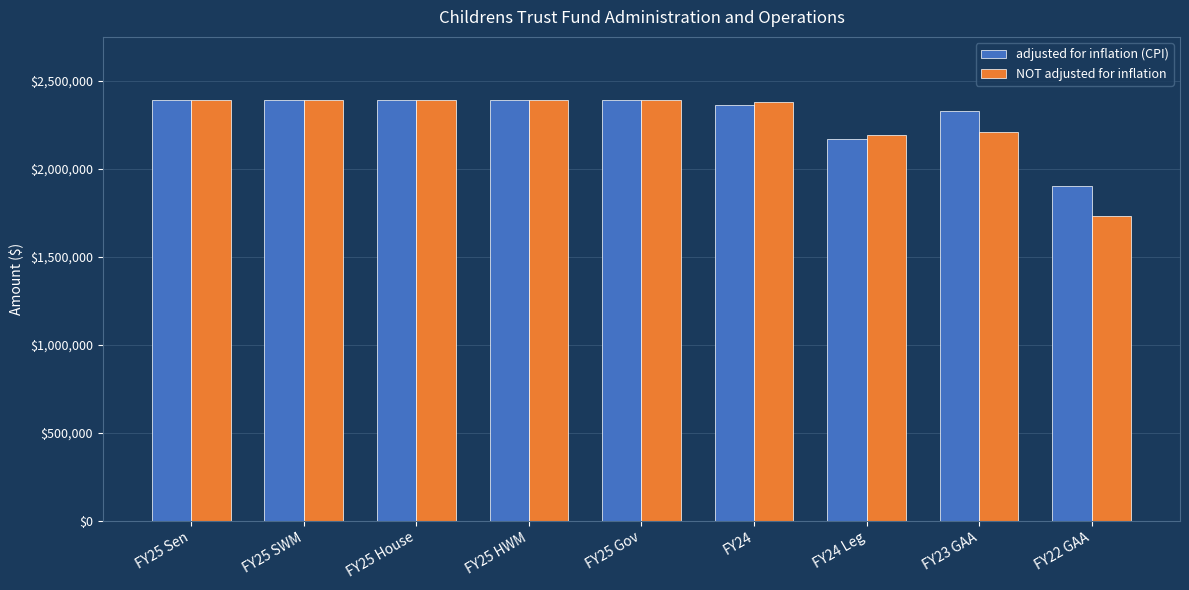

Is it true that NOT adjusted for inflation equals 3300708 at FY25 Sen?

False